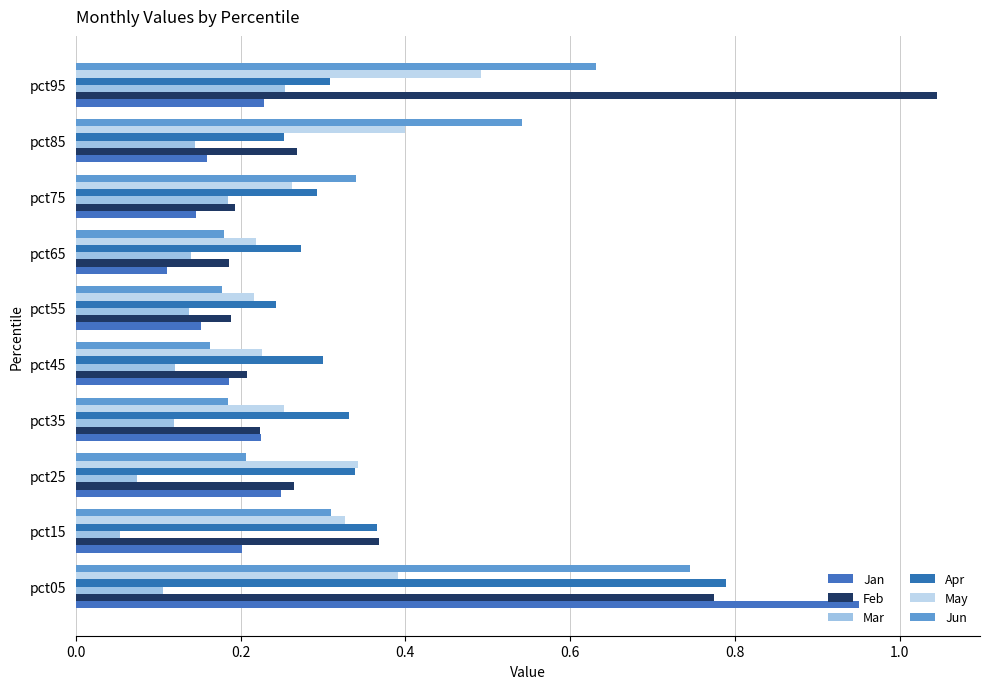

How many distinct data groups are displayed?

6